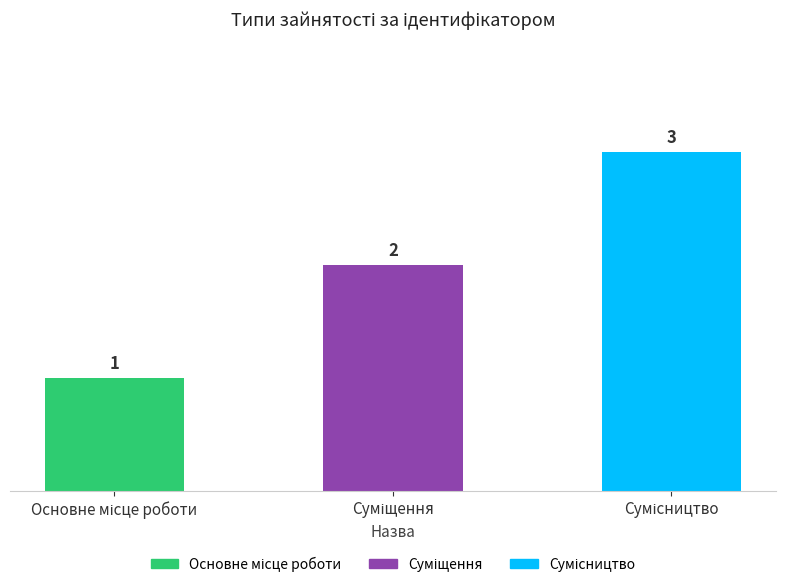

Are the bars horizontal?

No